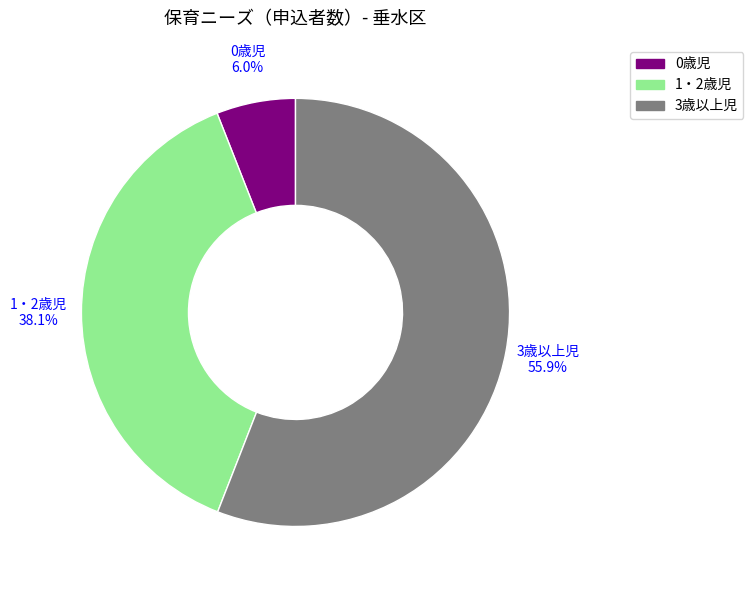

Which slice represents more than half of the pie?

3歳以上児